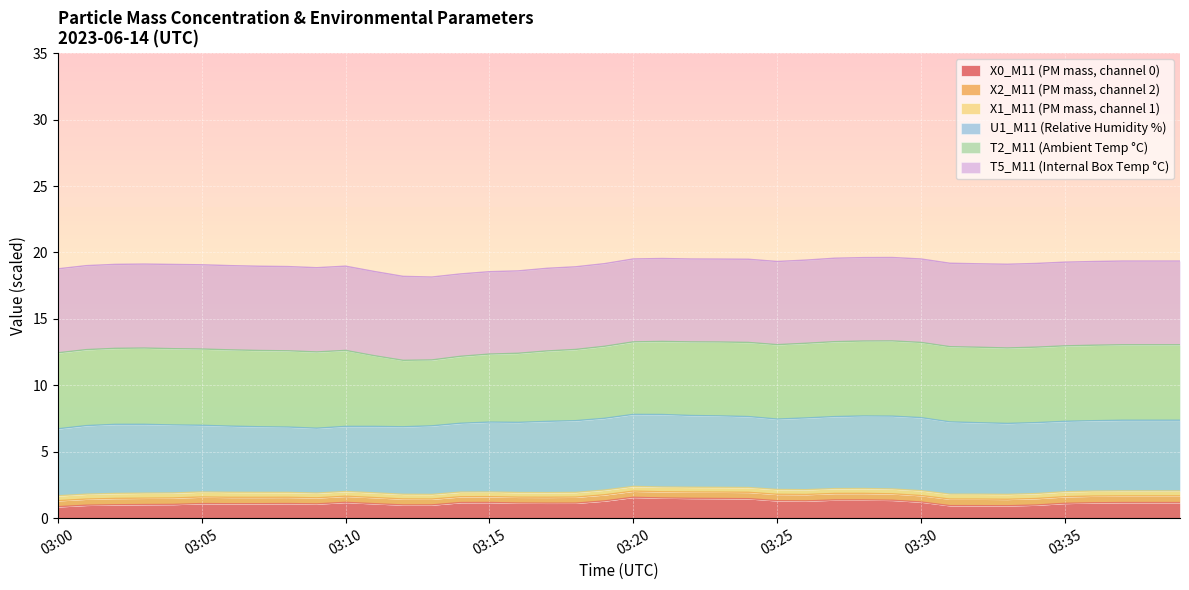

What is the difference between the maximum and minimum values in the X2_M11 (PM mass, channel 2) series?

0.3